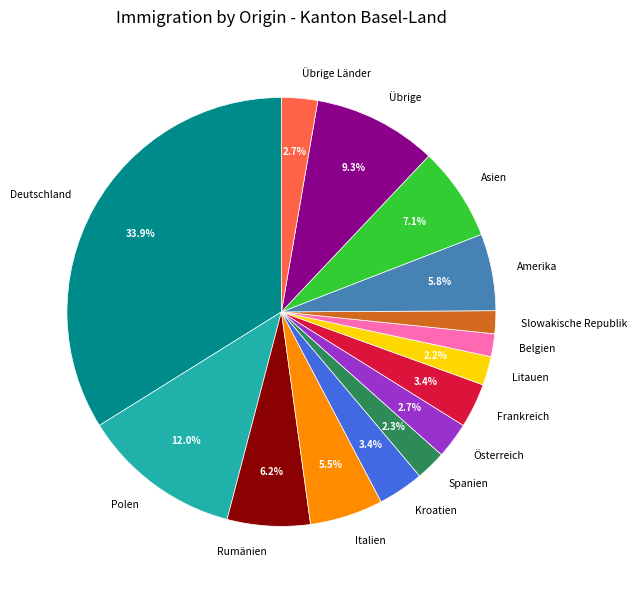

How many segments does this pie chart have?

15